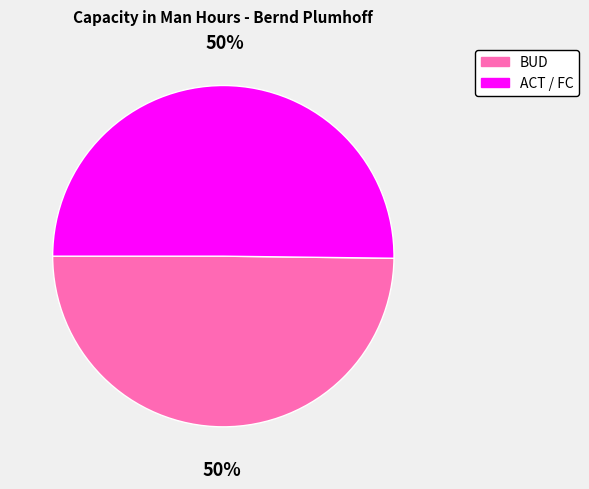

The BUD slice represents 50% of the pie. True or false?

True